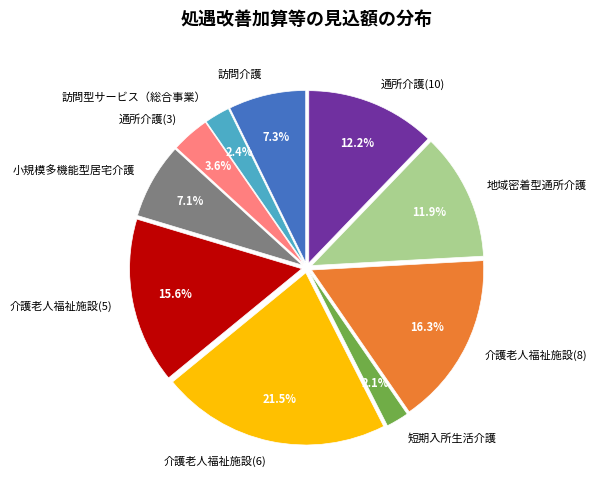

True or false: 介護老人福祉施設(6) accounts for 16% of the total.

False